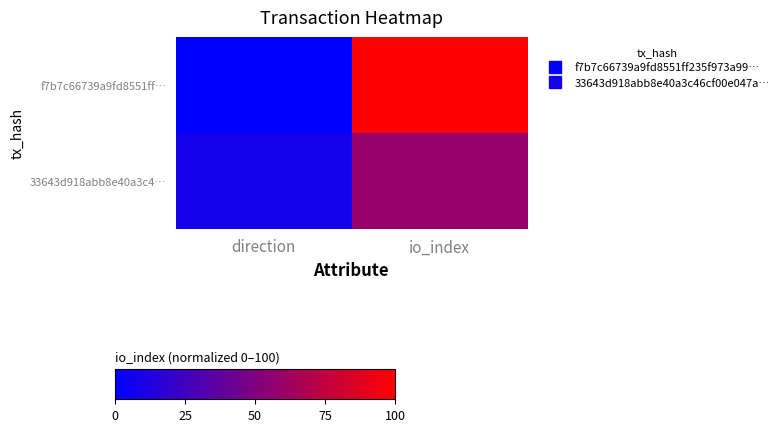

Reading left to right, list all the values displayed in this chart.

f7b7c66739a9fd8551ff…: direction=0.0	io_index=1.0
33643d918abb8e40a3c4…: direction=0.1	io_index=0.6